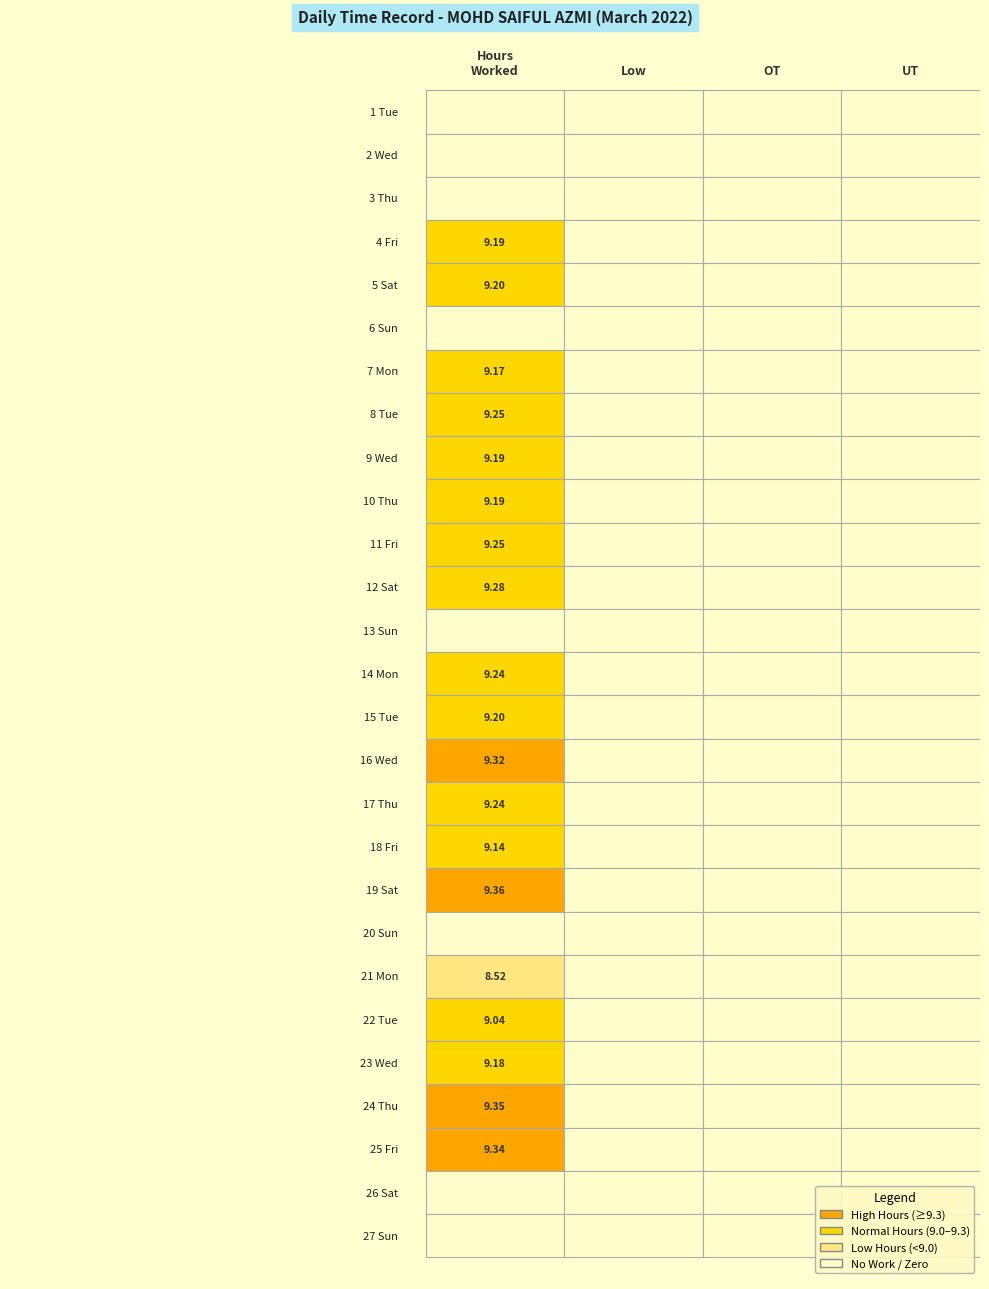

Reading left to right, list all the values displayed in this chart.

4: 0.0	0.0	0.0	0.0	0.0	0.0	9.2	9.2	0.0	9.2	9.2	9.2	9.2	9.2	9.3	0.0	9.2	9.2	9.3	9.2	9.1	9.4	0.0	8.5	9.0	9.2	9.3	9.3
5: 0.0	0.0	0.0	0.0	0.0	0.0	0.0	0.0	0.0	0.0	0.0	0.0	0.0	0.0	0.0	0.0	0.0	0.0	0.0	0.0	0.0	0.0	0.0	0.0	0.0	0.0	0.0	0.0
6: 0.0	0.0	0.0	0.0	0.0	0.0	0.0	0.0	0.0	0.0	0.0	0.0	0.0	0.0	0.0	0.0	0.0	0.0	0.0	0.0	0.0	0.0	0.0	0.0	0.0	0.0	0.0	0.0
7: 0.0	0.0	0.0	0.0	0.0	0.0	0.0	0.0	0.0	0.0	0.0	0.0	0.0	0.0	0.0	0.0	0.0	0.0	0.0	0.0	0.0	0.0	0.0	0.0	0.0	0.0	0.0	0.0